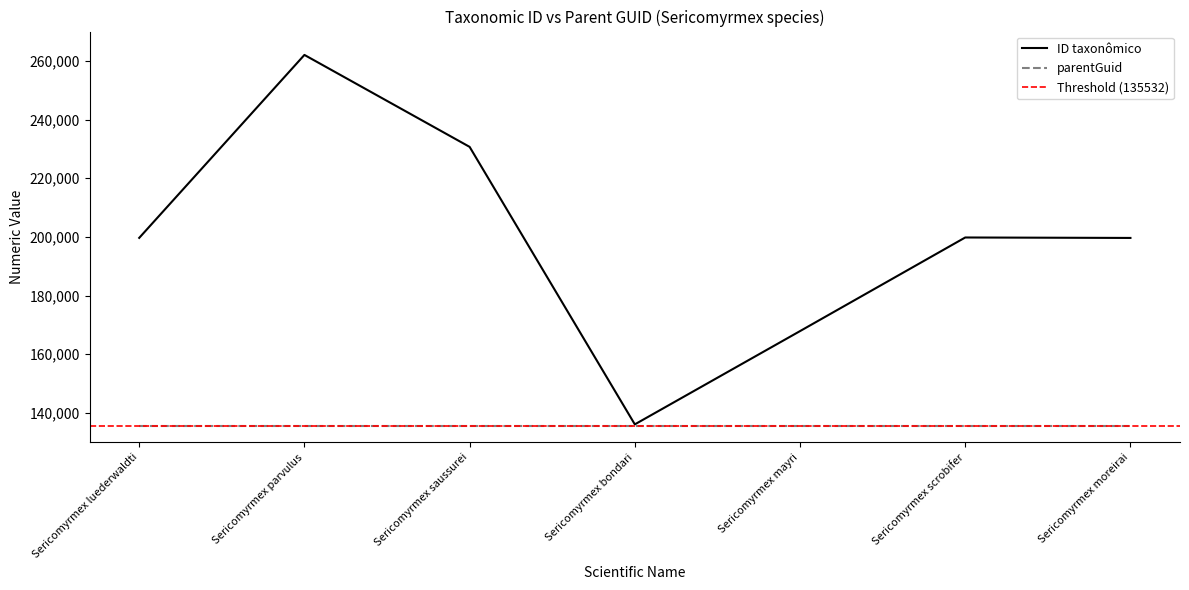

What is the difference between the second highest and minimum values?

94588